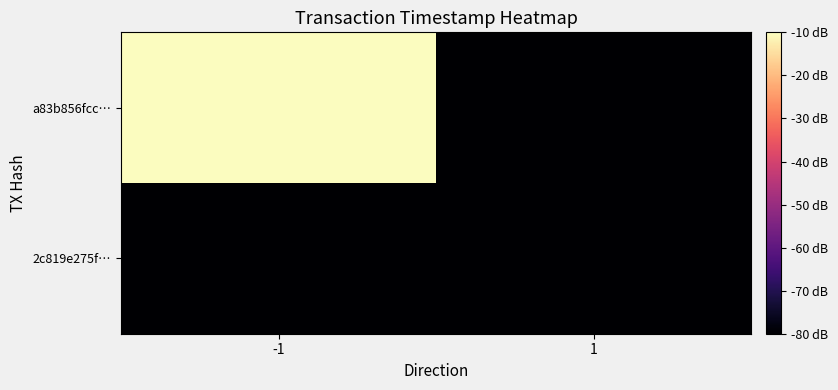

What is the smallest value displayed?

-80